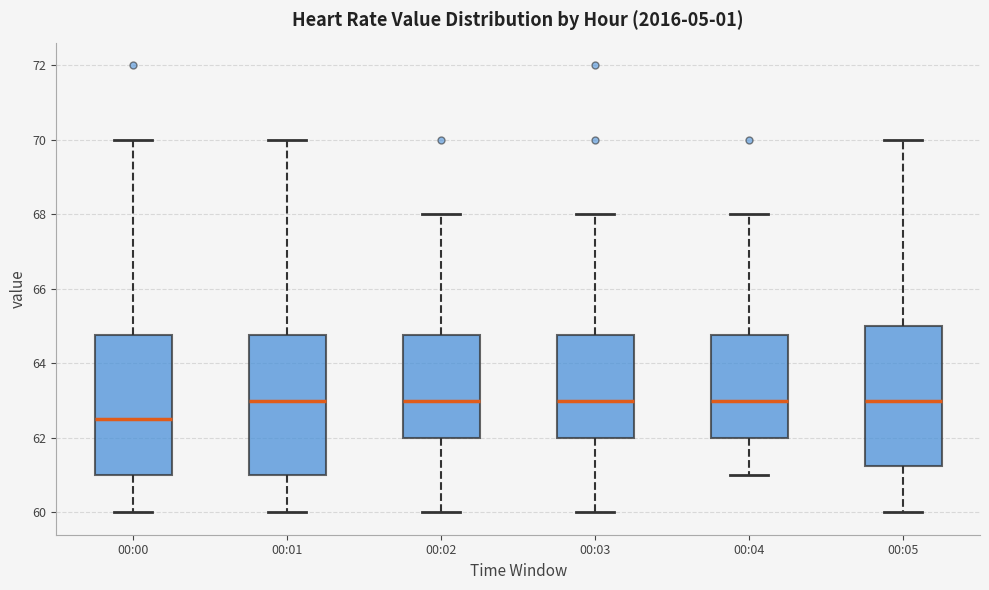

Reading left to right, read every box against the y-axis: the position of its median line, the range the box covers, and the ends of its whiskers. The values are not printed on the chart, so give them approximately, as read against the axis.

00:00: median 62.6, box 61.0 to 64.8, whiskers 60.0 to 70.0
00:01: median 63.0, box 61.0 to 64.8, whiskers 60.0 to 70.0
00:02: median 63.0, box 62.0 to 64.8, whiskers 60.0 to 68.0
00:03: median 63.0, box 62.0 to 64.8, whiskers 60.0 to 68.0
00:04: median 63.0, box 62.0 to 64.8, whiskers 61.0 to 68.0
00:05: median 63.0, box 61.2 to 65.0, whiskers 60.0 to 70.0